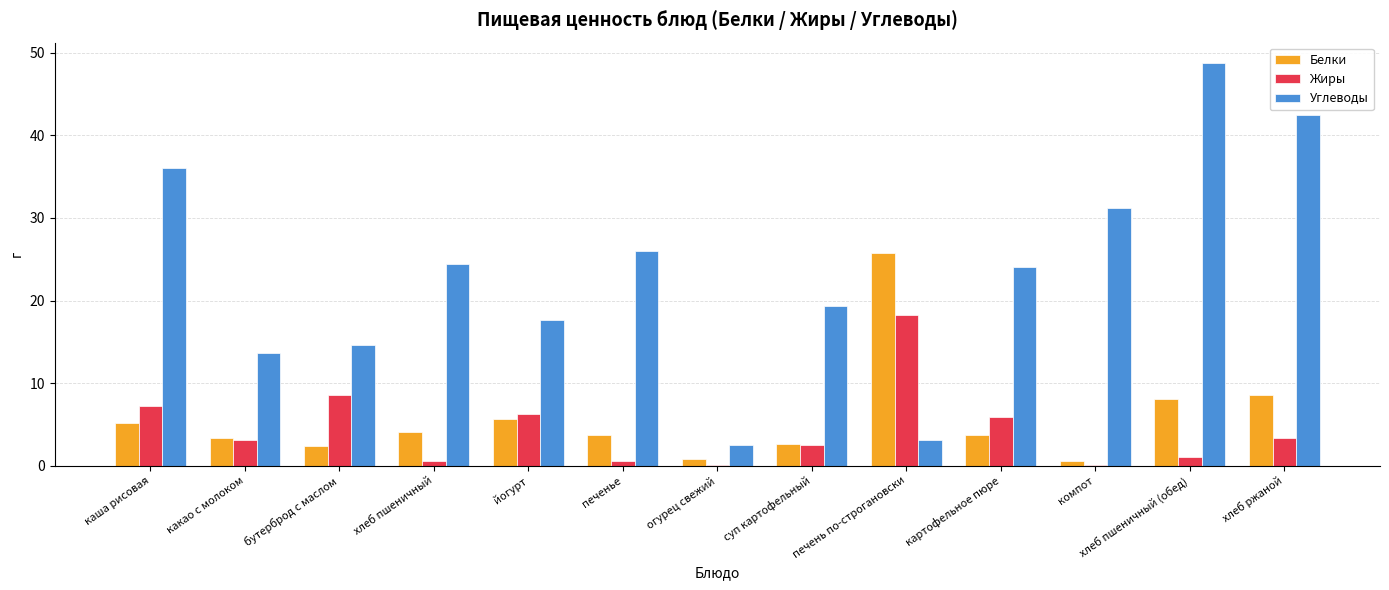

Between бутерброд с маслом and хлеб ржаной, which series saw the biggest shift?

Углеводы